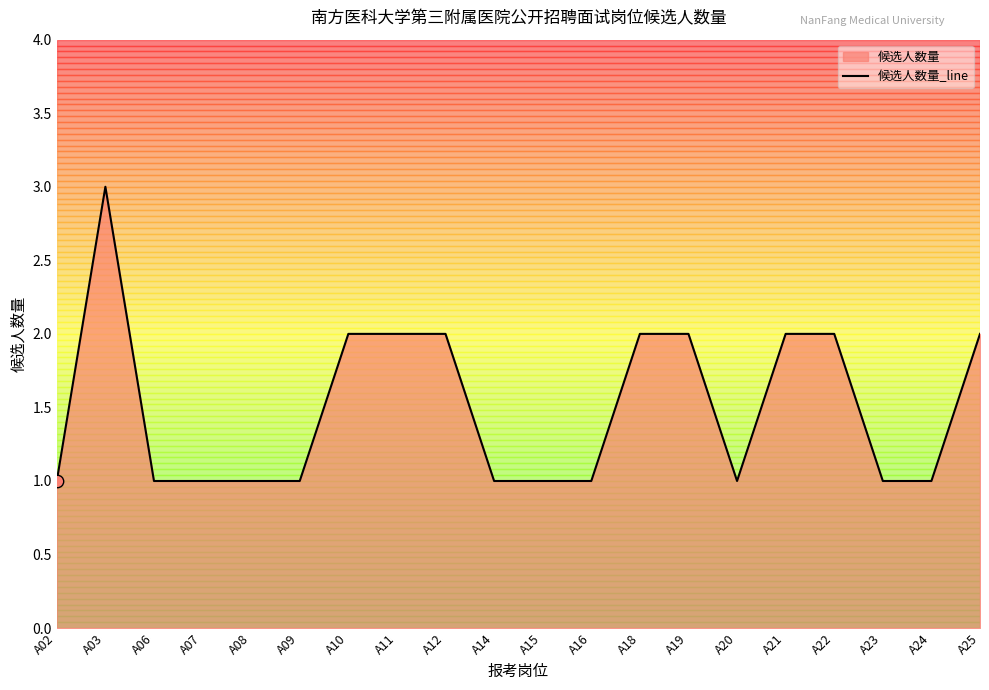

What is the change in value from A18 to A20?

-1